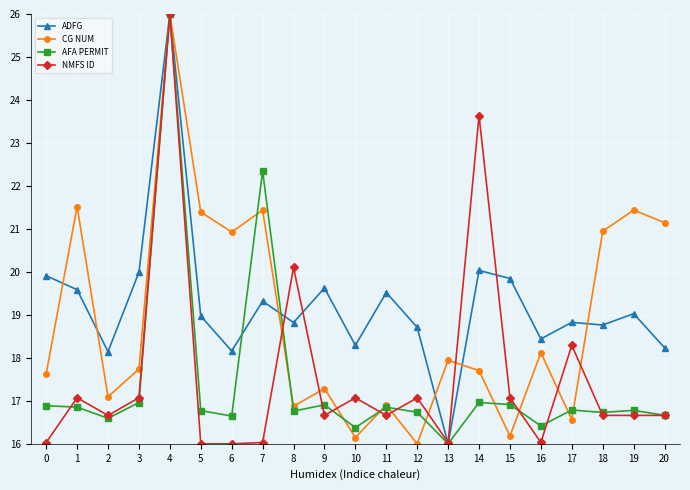

Which series has the largest total across all categories?

ADFG